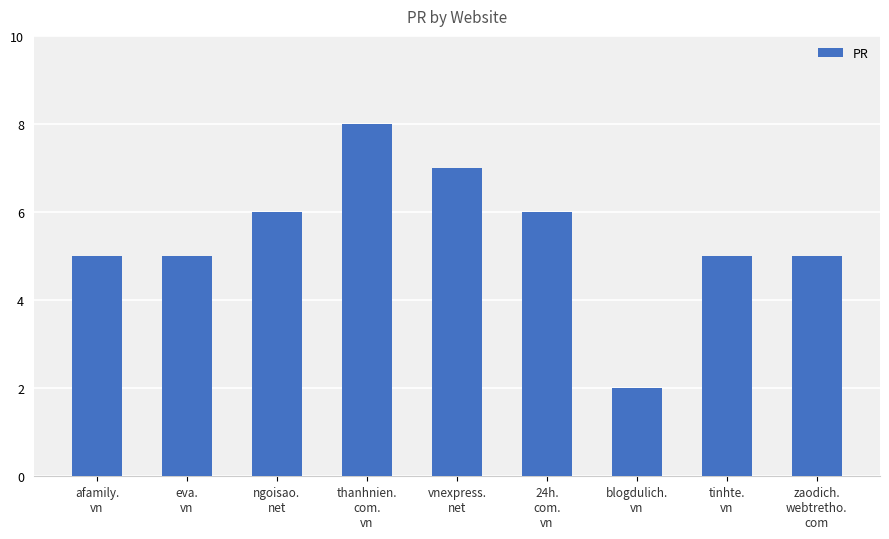

Read the value at eva.
vn.

5